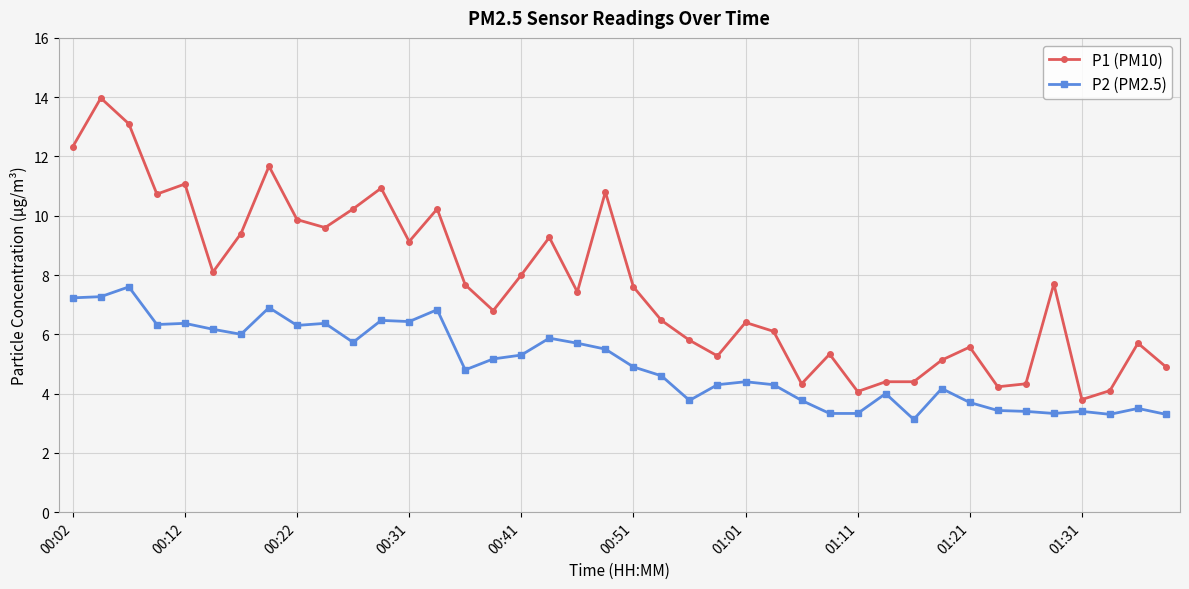

What are all the series names shown in the legend?

P1 (PM10), P2 (PM2.5)